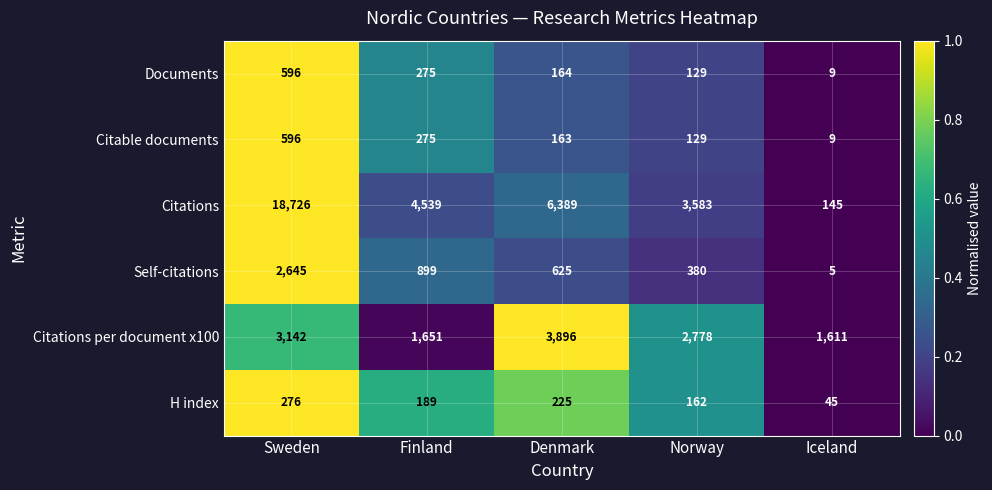

List the labels in order of Citable documents value, smallest first.

Iceland, Norway, Denmark, Finland, Sweden